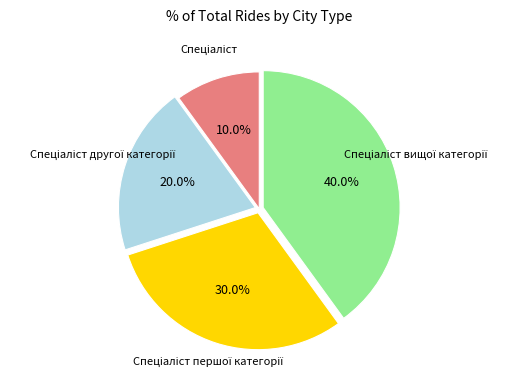

Does any single category account for the majority?

No